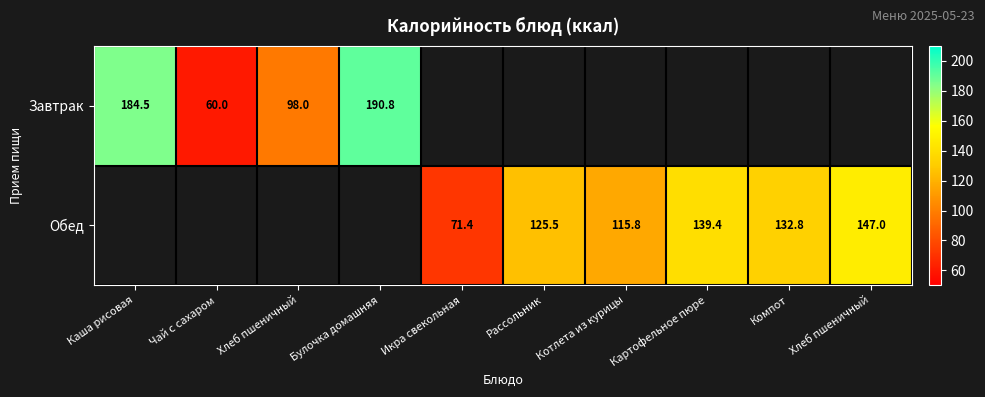

List the series in order of their overall mean, highest first.

Завтрак, Обед